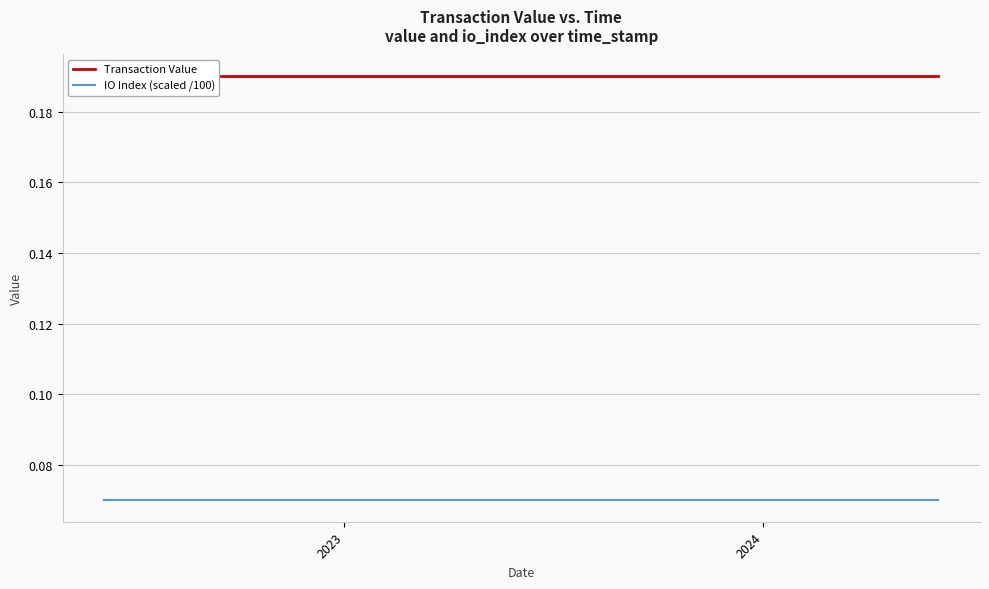

True or false: Transaction Value has more than 2 interior local peaks.

False